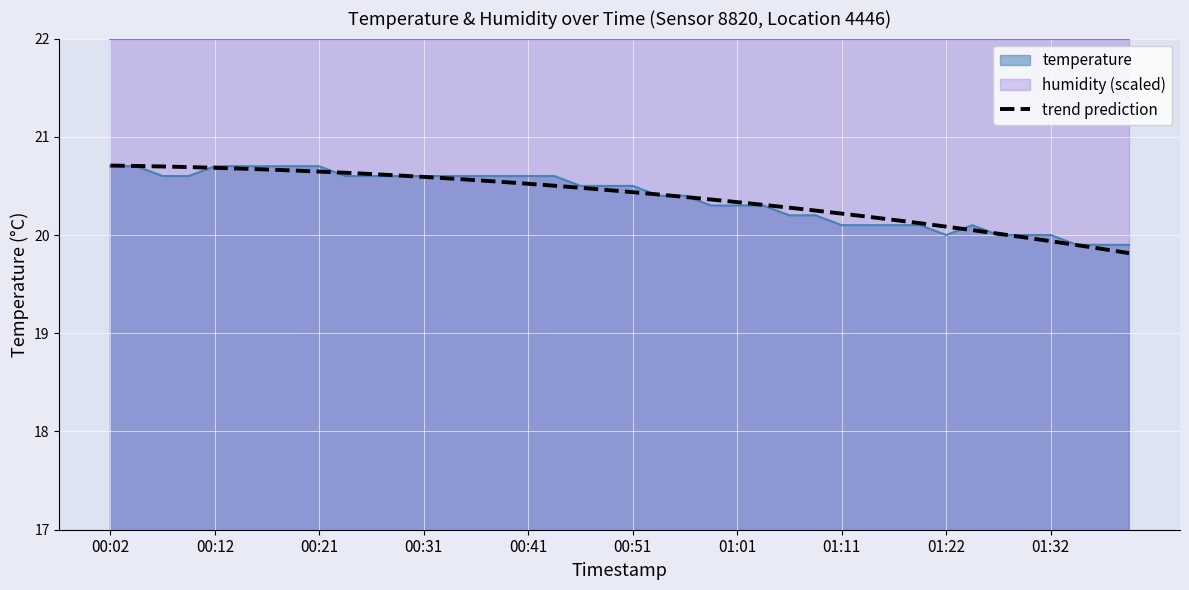

What is the difference between the values at 14 and 39?

0.7